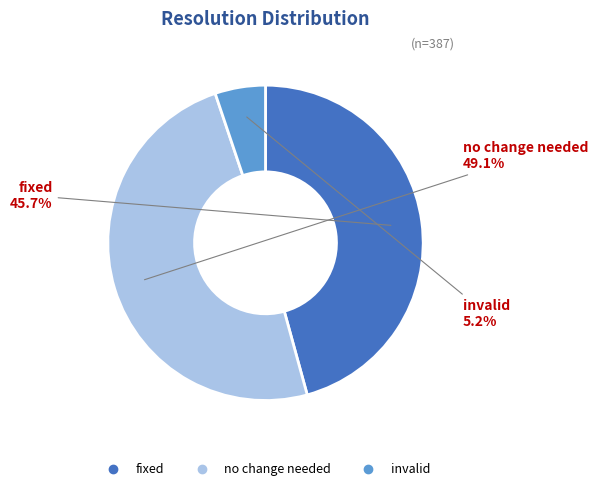

How many slices are in this pie chart?

3